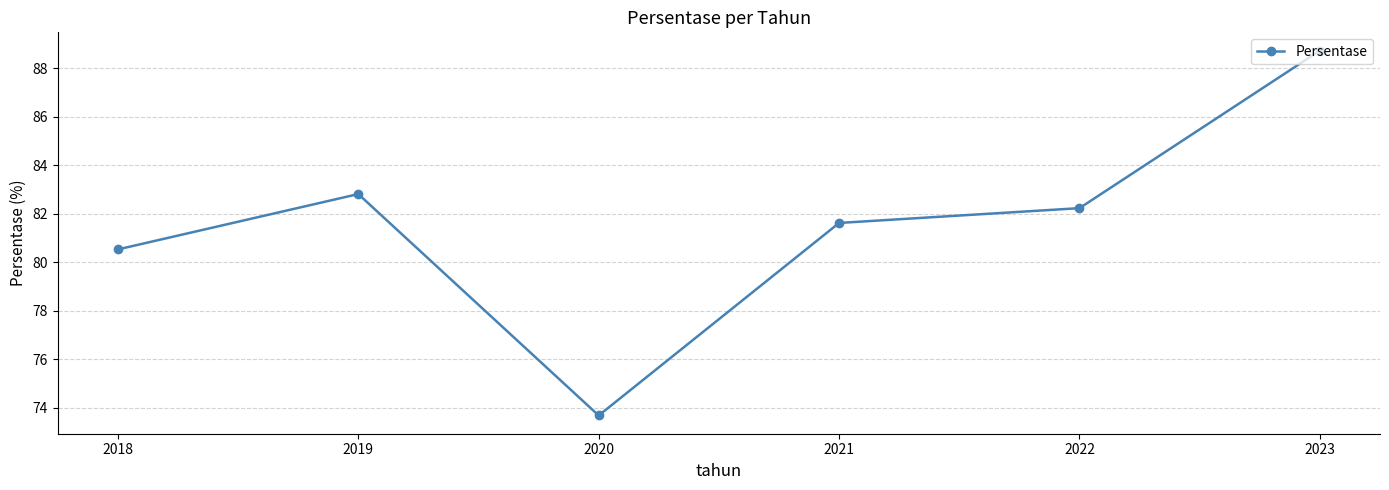

What is the value of the 4th point from the left?

81.6